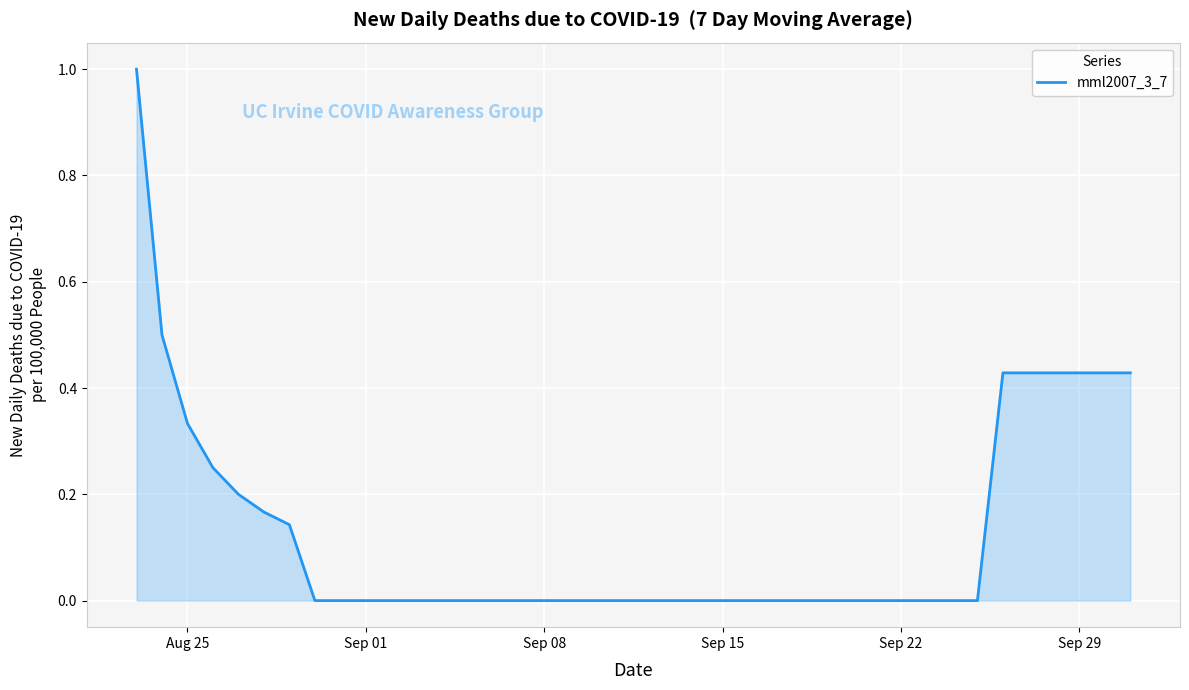

Count the number of data series in this chart.

1